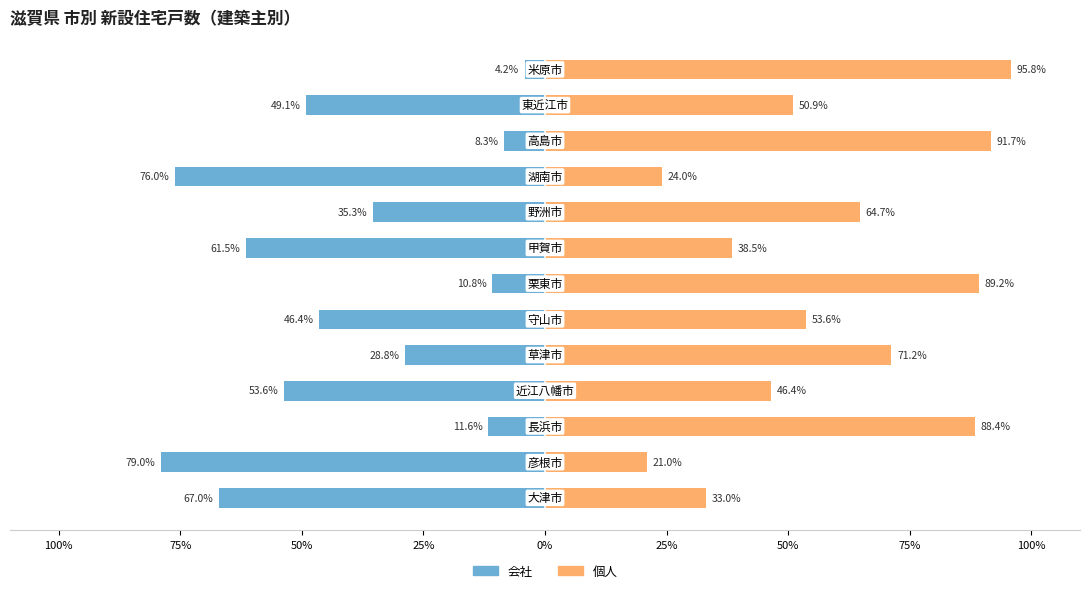

Rank the series at 10 from lowest to highest value.

会社, 個人